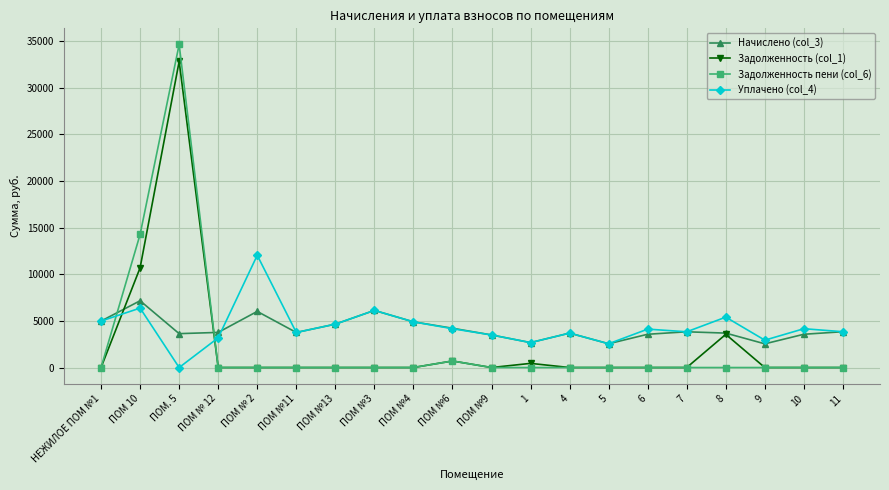

At which category does Задолженность пени (col_6) reach its first local peak?

ПОМ. 5